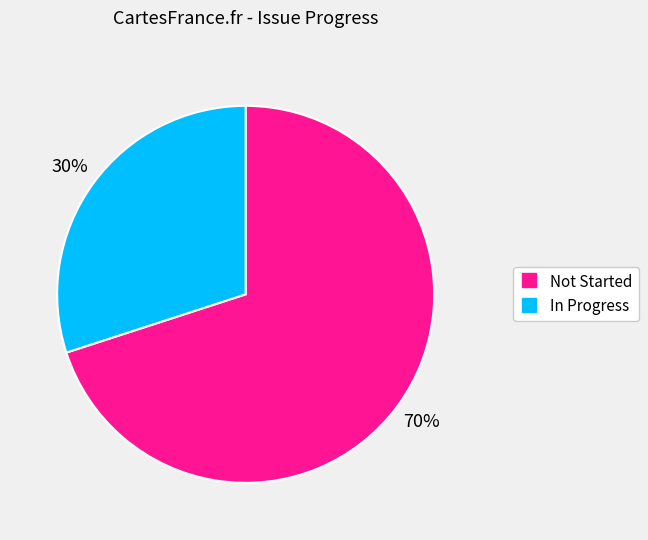

Does any single category account for the majority?

Yes